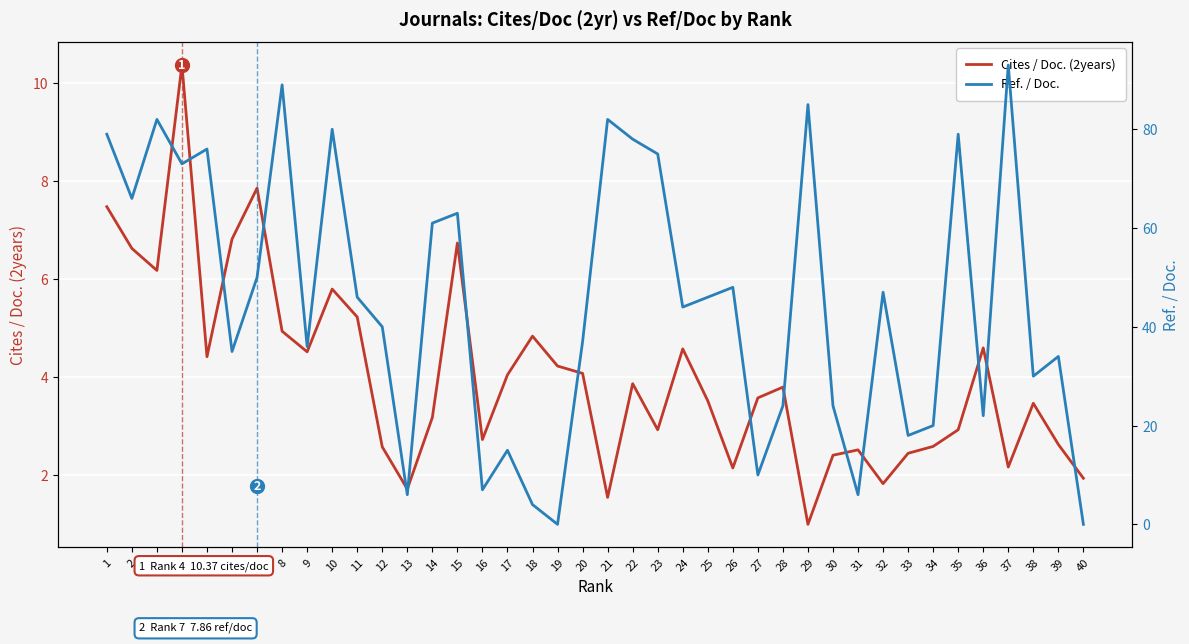

Reading left to right, what are all the values shown in this chart?

Cites / Doc. (2years): 1=7.5	2=6.6	3=6.2	4=10.4	5=4.4	6=6.8	7=7.9	8=4.9	9=4.5	10=5.8	11=5.2	12=2.6	13=1.7	14=3.2	15=6.7	16=2.7	17=4.0	18=4.8	19=4.2	20=4.1	21=1.6	22=3.9	23=2.9	24=4.6	25=3.5	26=2.1	27=3.6	28=3.8	29=1.0	30=2.4	31=2.5	32=1.8	33=2.5	34=2.6	35=2.9	36=4.6	37=2.2	38=3.5	39=2.6	40=1.9
Ref. / Doc.: 1=79.0	2=66.0	3=82.0	4=73.0	5=76.0	6=35.0	7=50.0	8=89.0	9=36.0	10=80.0	11=46.0	12=40.0	13=6.0	14=61.0	15=63.0	16=7.0	17=15.0	18=4.0	19=0.0	20=37.0	21=82.0	22=78.0	23=75.0	24=44.0	25=46.0	26=48.0	27=10.0	28=24.0	29=85.0	30=24.0	31=6.0	32=47.0	33=18.0	34=20.0	35=79.0	36=22.0	37=93.0	38=30.0	39=34.0	40=0.0